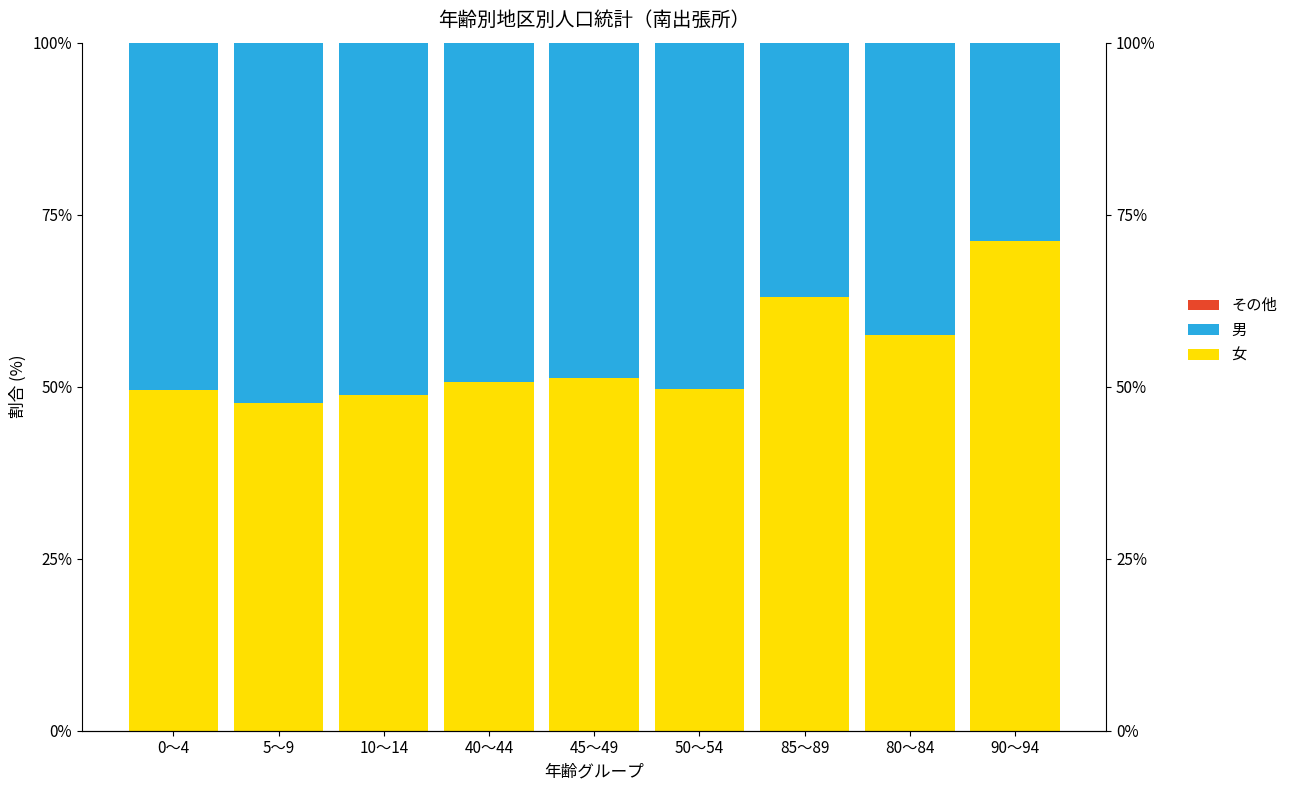

What is the sum of all 女 values?

489.4